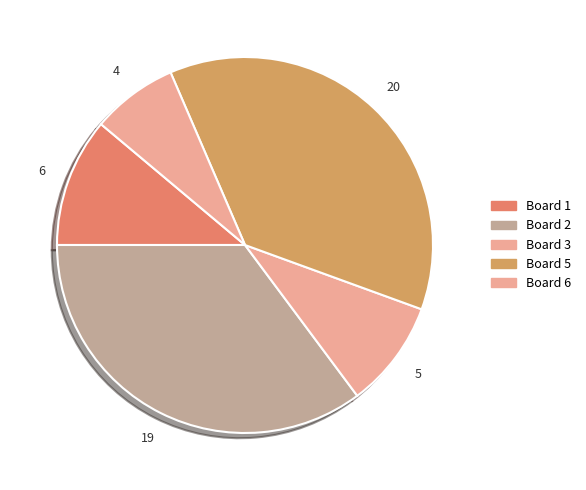

How many slices are in this pie chart?

5